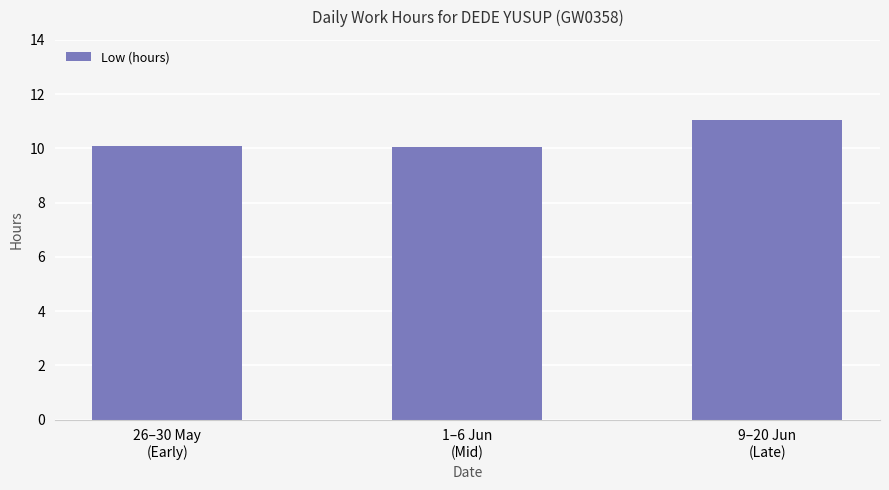

Count the number of data series in this chart.

1